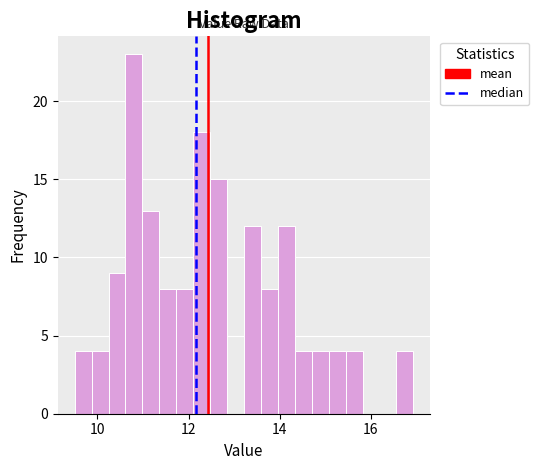

Around what value on the x-axis is the tallest bar? Give the approximate position of its centre, as read against the axis.

10.8